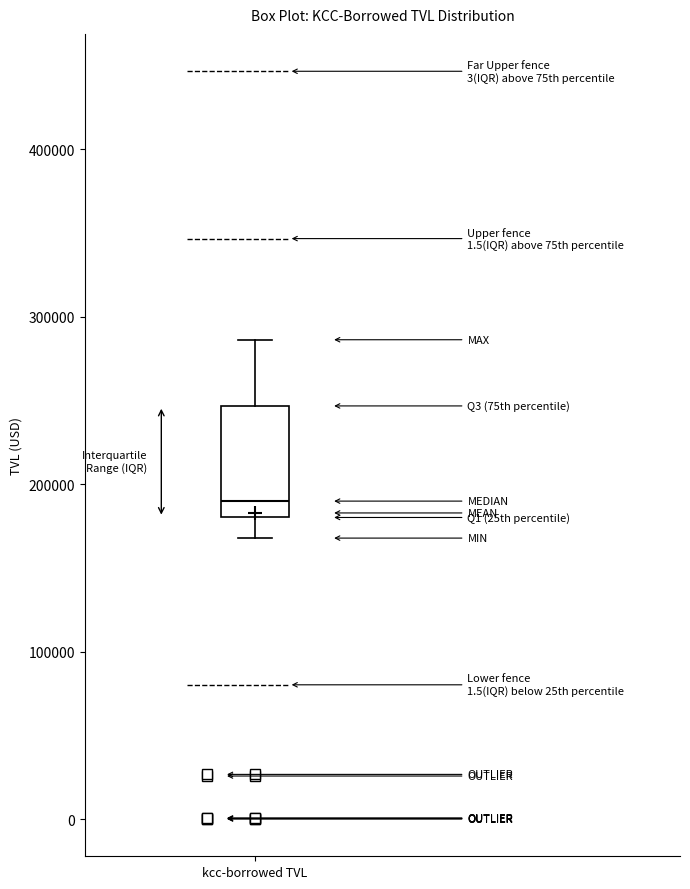

Read this box plot against the y-axis: the position of the median line, the range covered by the box, and the ends of both whiskers. The values are not printed on the chart, so give them approximately, as read against the axis.

median 190000, box 180000 to 250000, whiskers 170000 to 290000